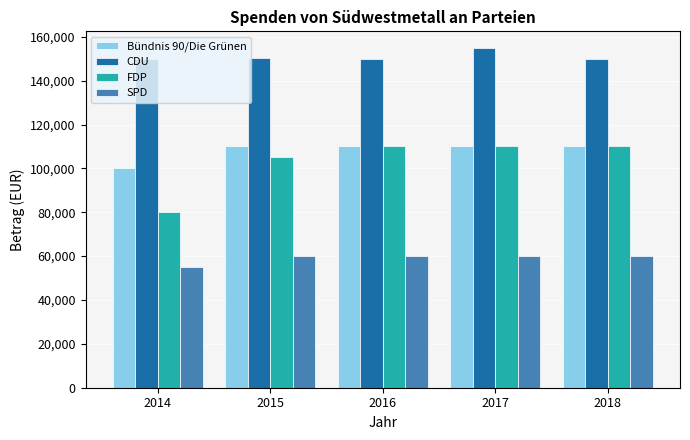

What is the approximate value of Bündnis 90/Die Grünen at 2015?

110000